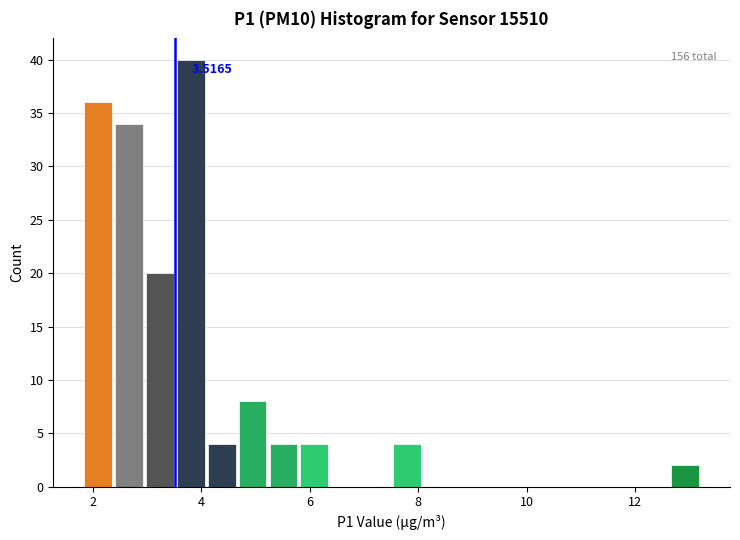

Around what value on the x-axis is the tallest bar? Give the approximate position of its centre, as read against the axis.

3.8